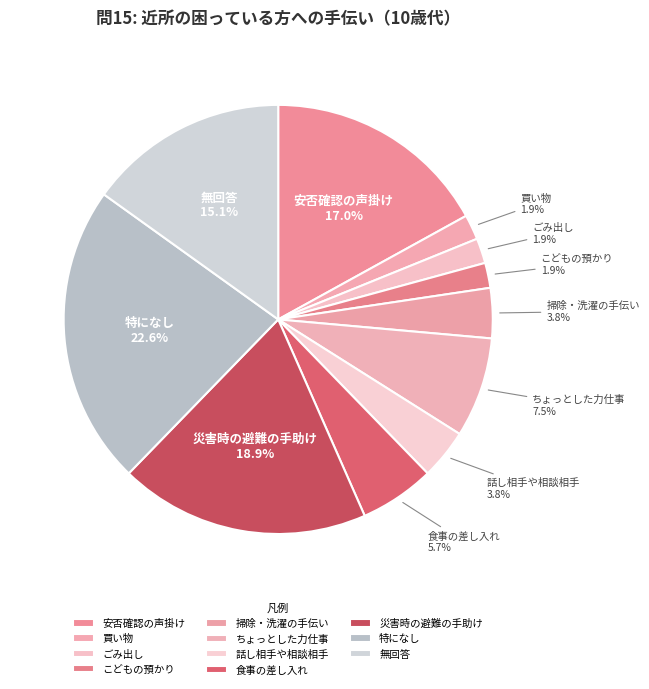

To the nearest percent, what is the difference between the largest and smallest slice percentages?

21%